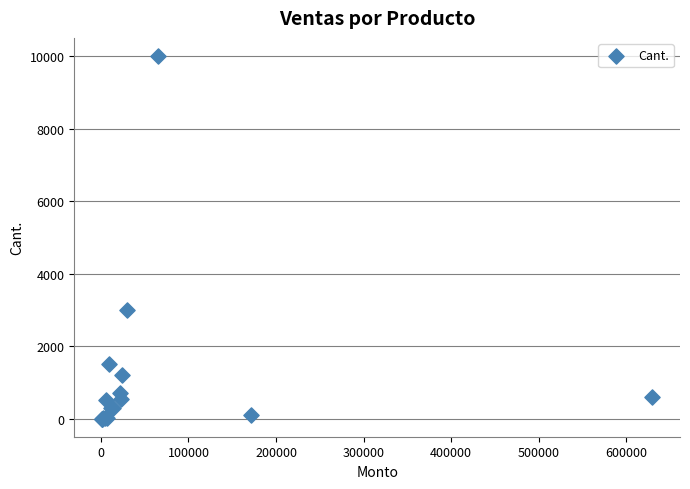

What Y value in the scatter plot is closest to 5000?

3000